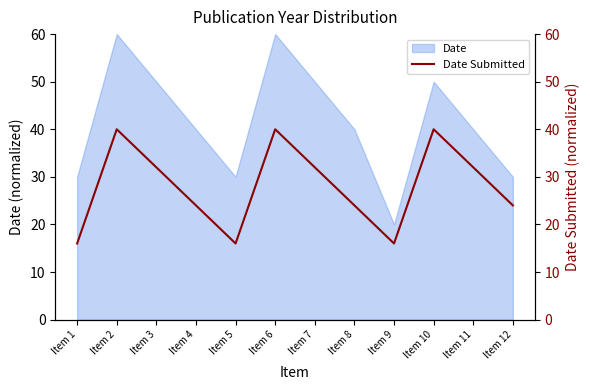

What is the minimum value for Date?

20